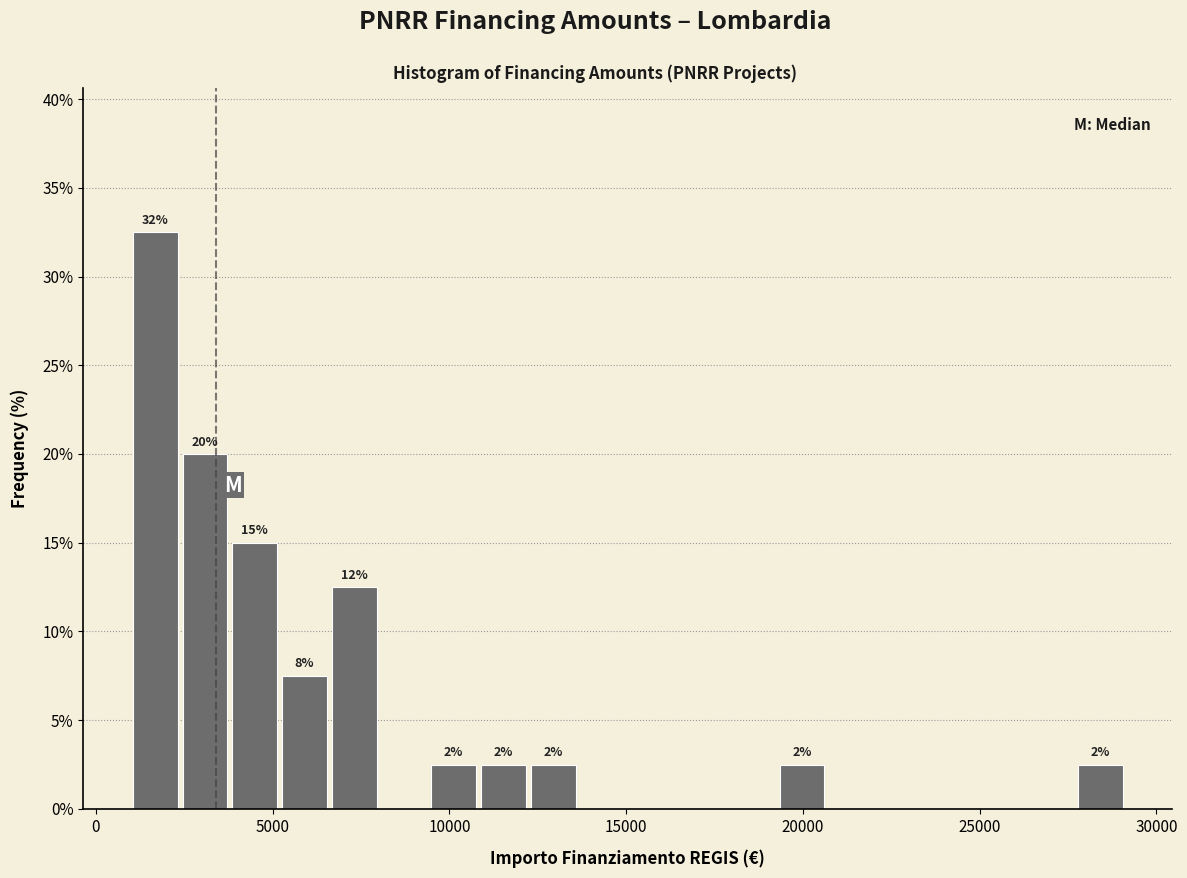

Around what value on the x-axis is the tallest bar? Give the approximate position of its centre, as read against the axis.

1500